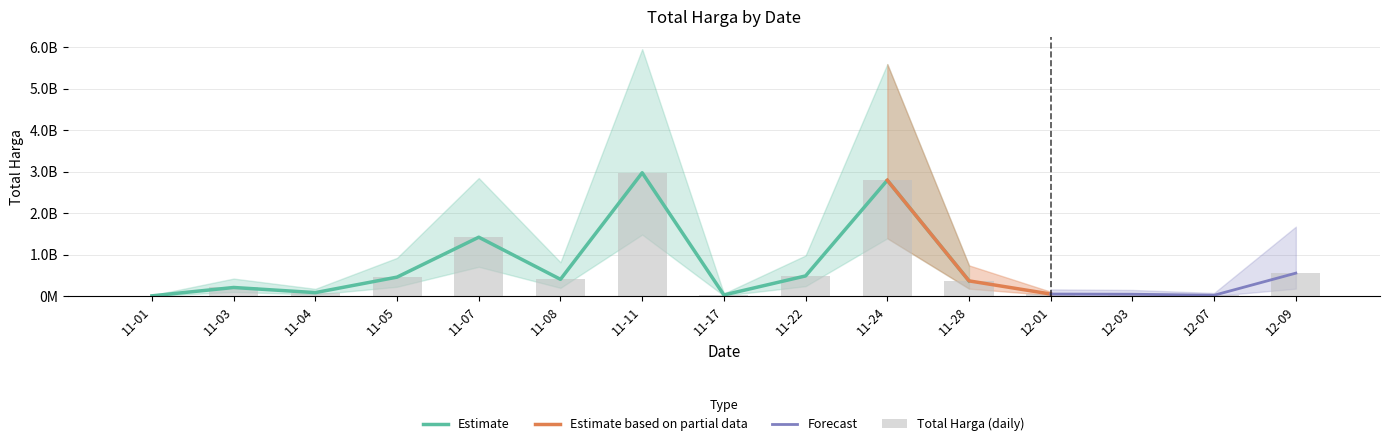

What position from the right is 11-05?

12